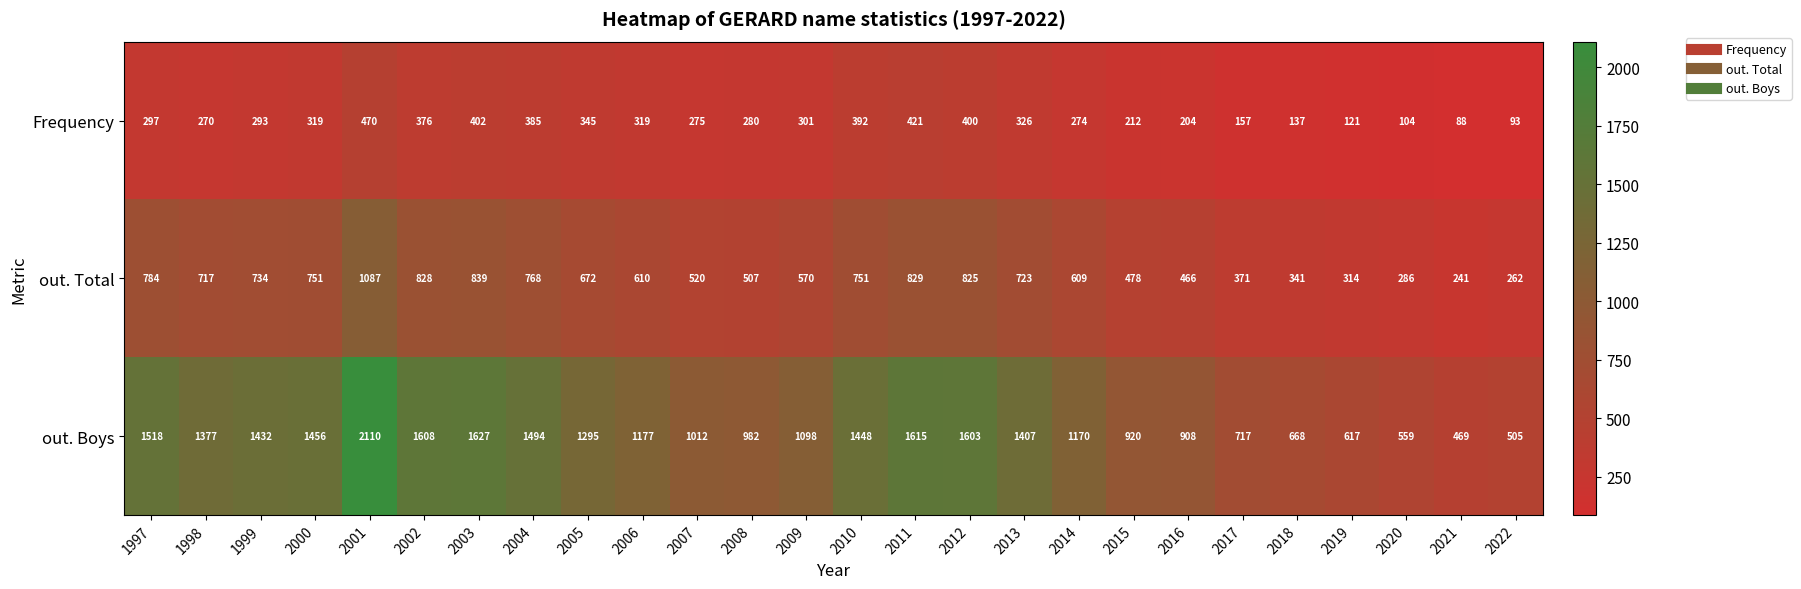

True or false: Frequency has a value of 66 at 2019.

False